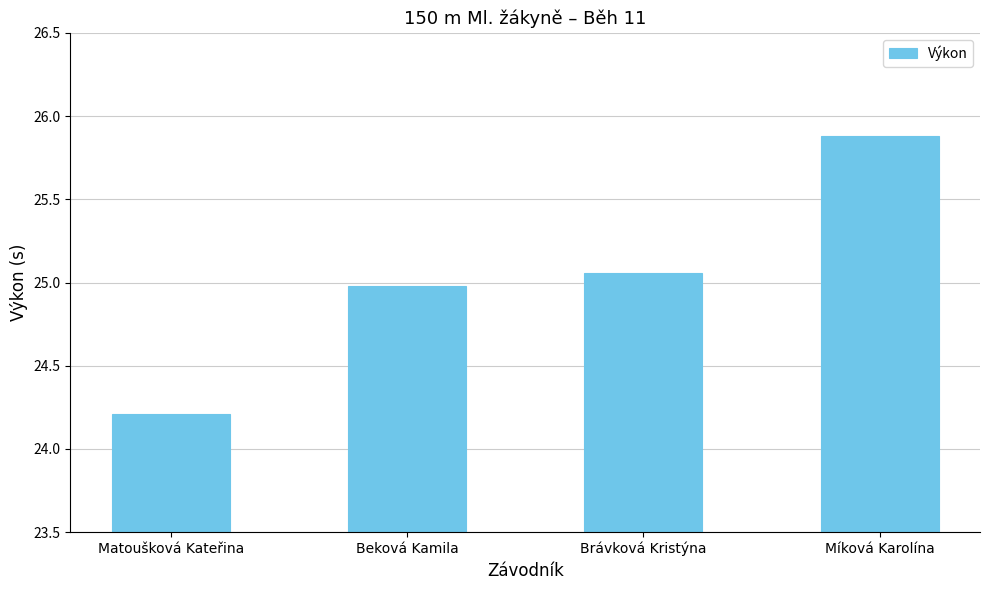

What position from the right is Míková Karolína?

1